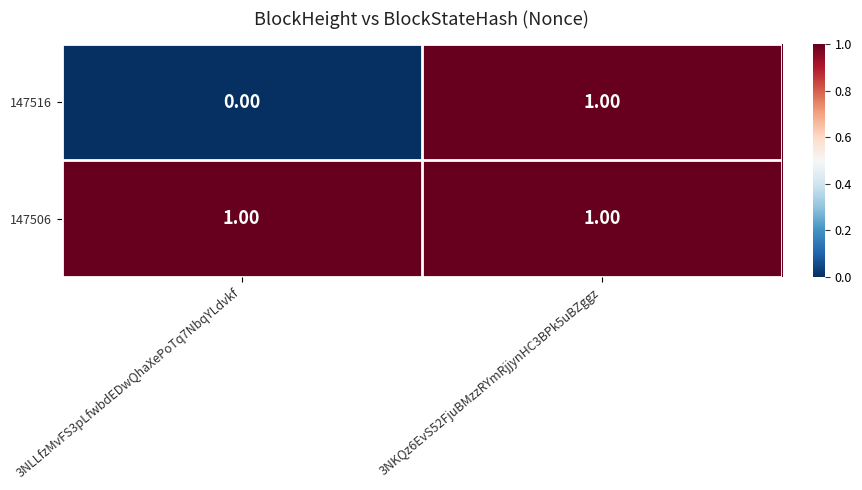

Which series has the widest spread of values?

147516